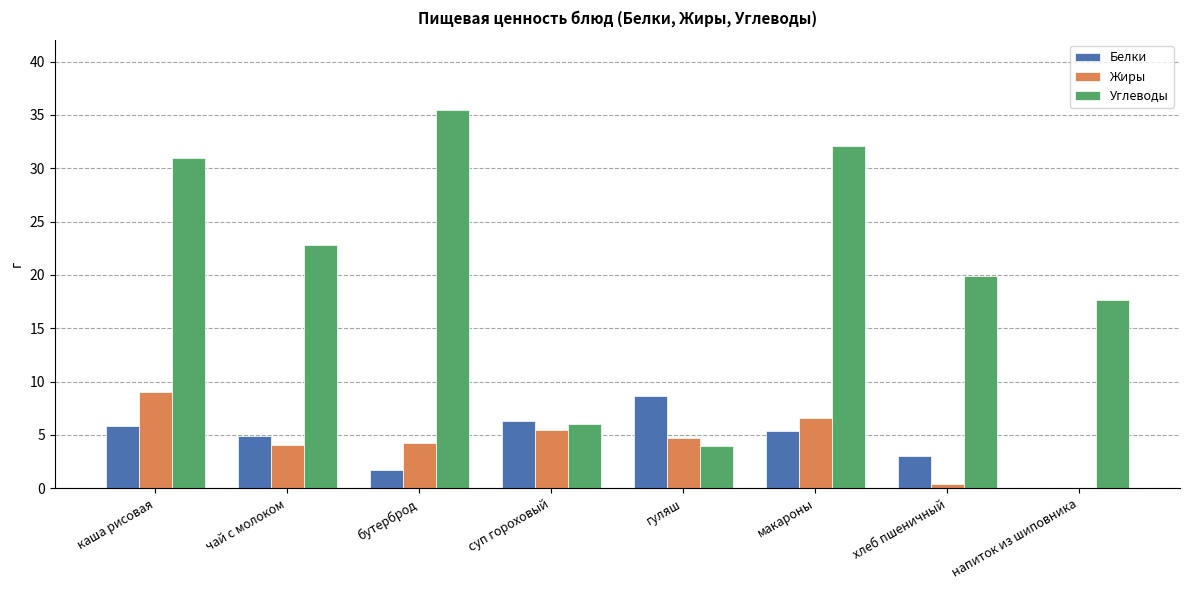

What is the total value across all series at бутерброд?

41.4